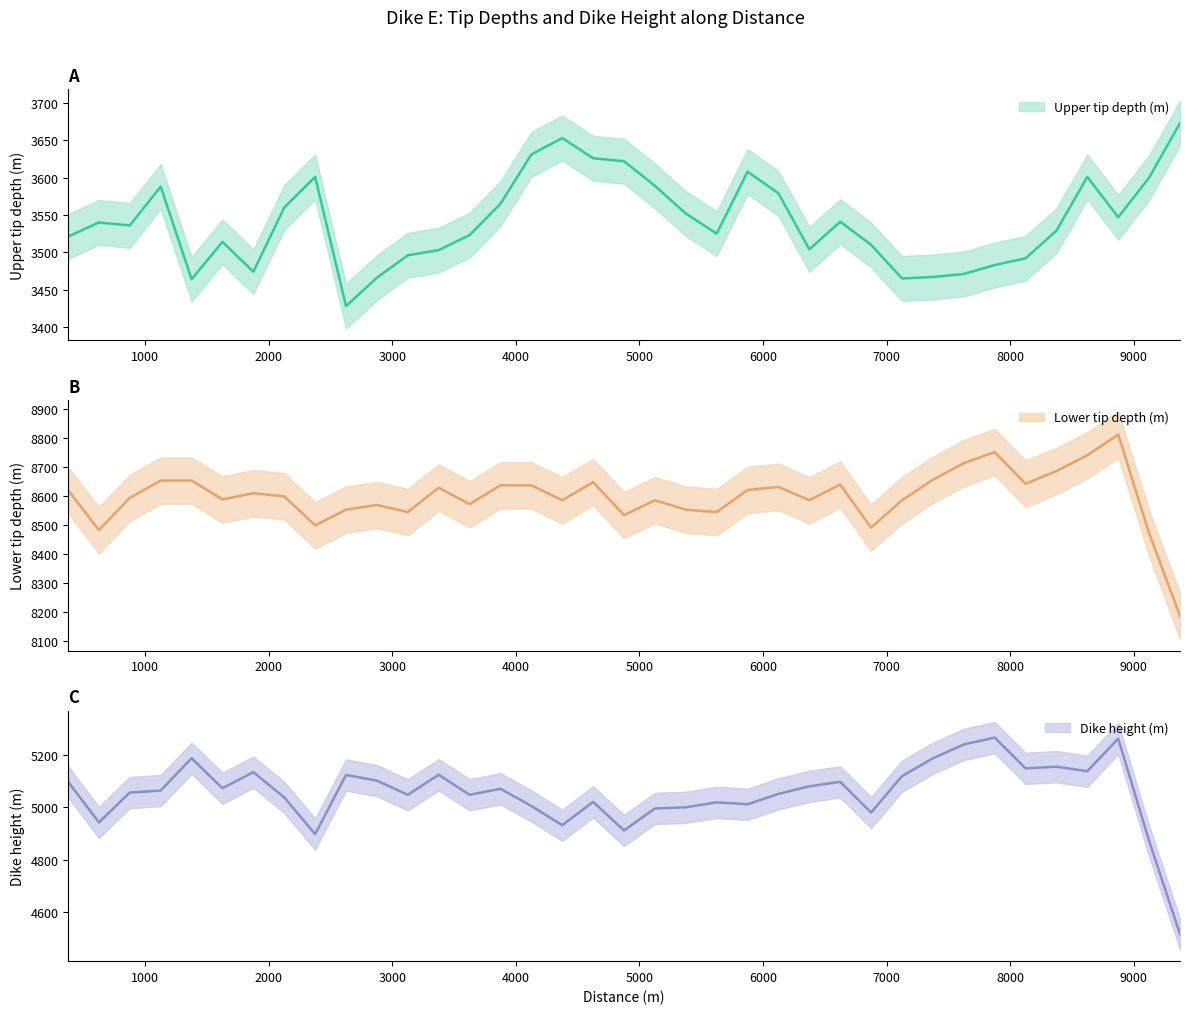

How many lines are shown in the chart?

3